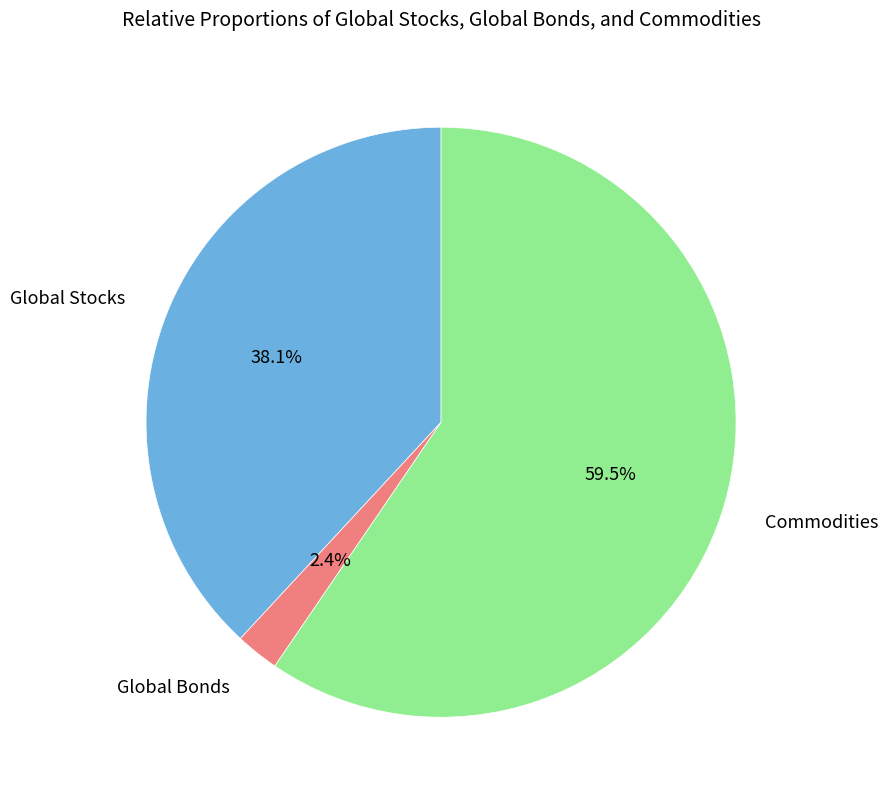

Does any single category account for the majority?

Yes